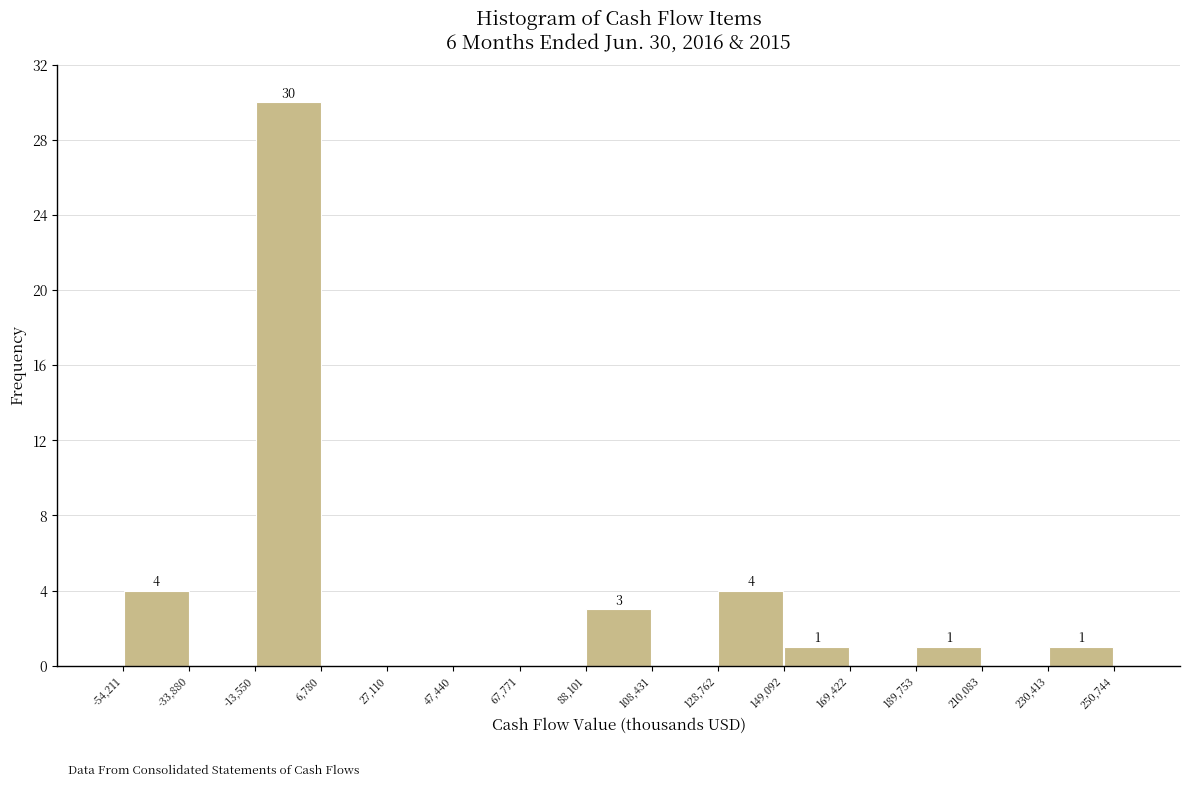

Which range on the x-axis has the tallest bar?

-13,550 to 6,780